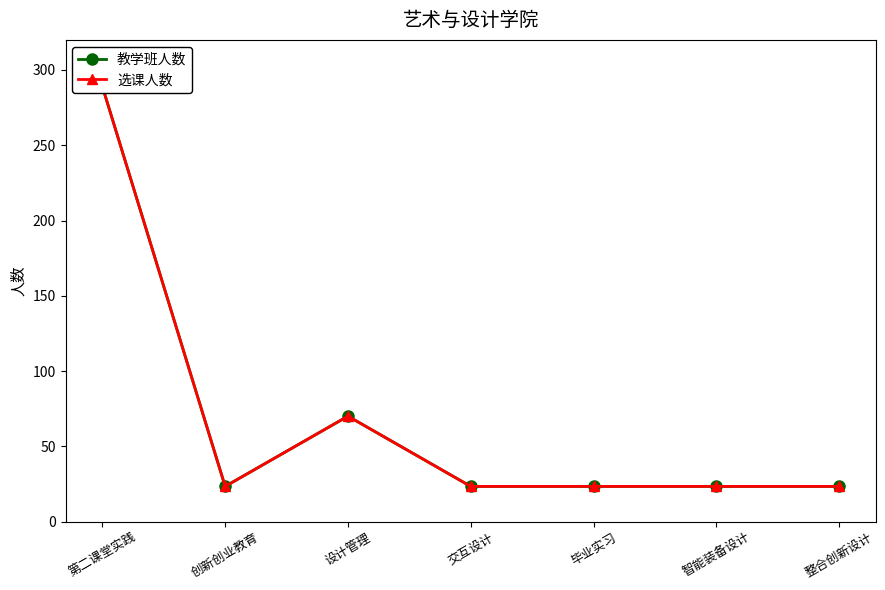

Reading left to right, what are all the values shown in this chart?

教学班人数: 第二课堂实践=289.0	创新创业教育=23.3	设计管理=70.0	交互设计=23.3	毕业实习=23.3	智能装备设计=23.3	整合创新设计=23.3
选课人数: 第二课堂实践=289.0	创新创业教育=23.3	设计管理=70.0	交互设计=23.3	毕业实习=23.3	智能装备设计=23.3	整合创新设计=23.3